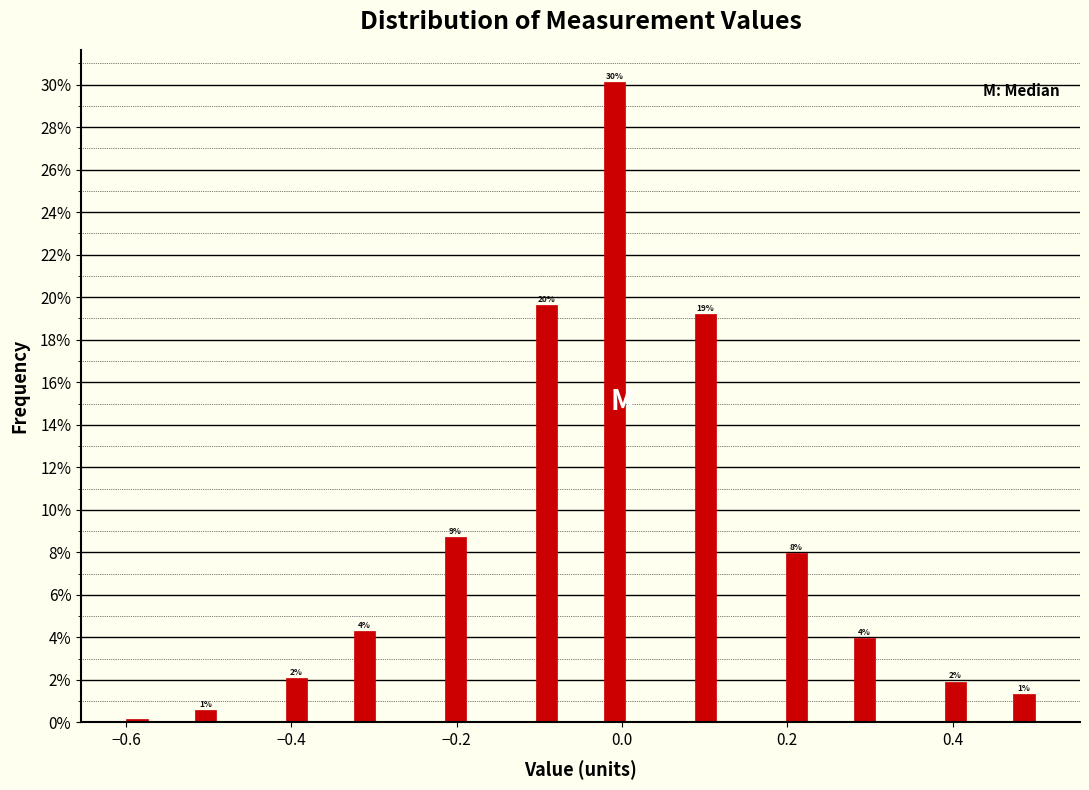

Read against the x-axis, roughly where is the centre of the tallest bar?

0.00